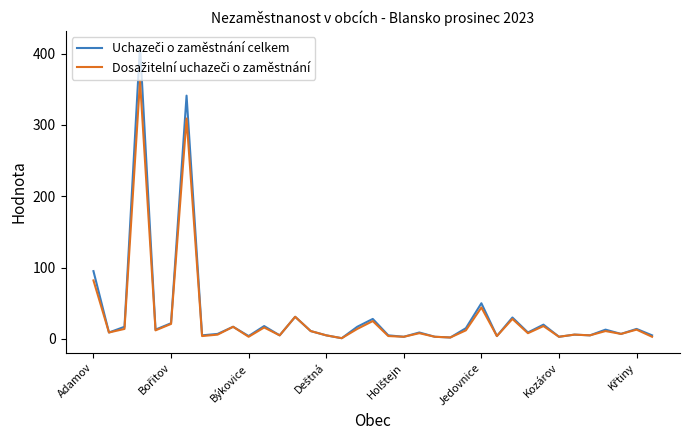

What is the minimum value for Uchazeči o zaměstnání celkem?

1